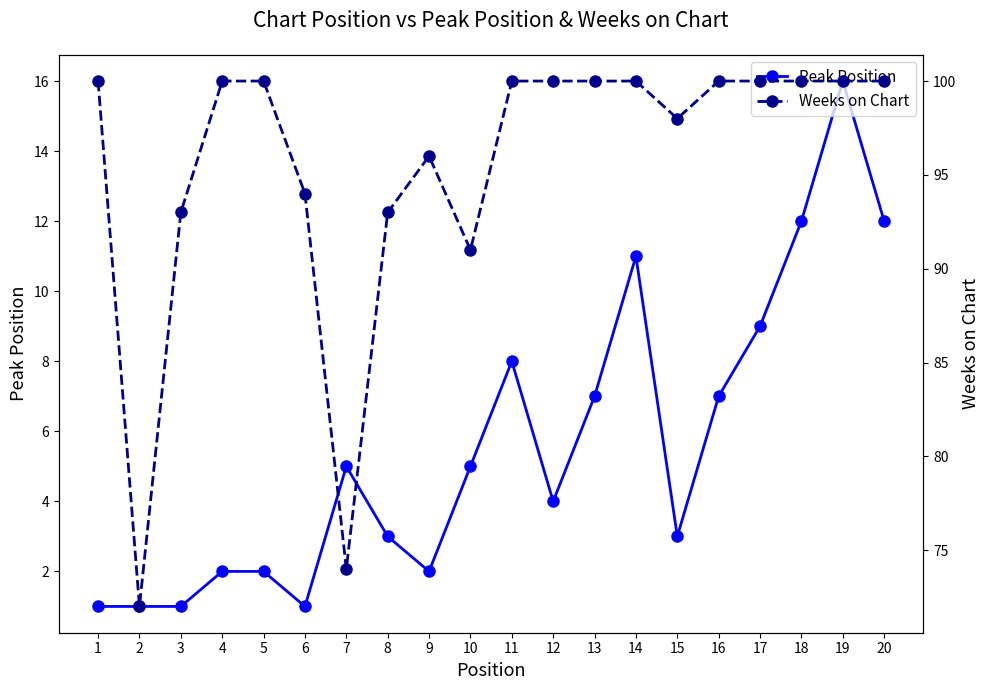

What is the value of the Peak Position point at the 11th from the left?

8